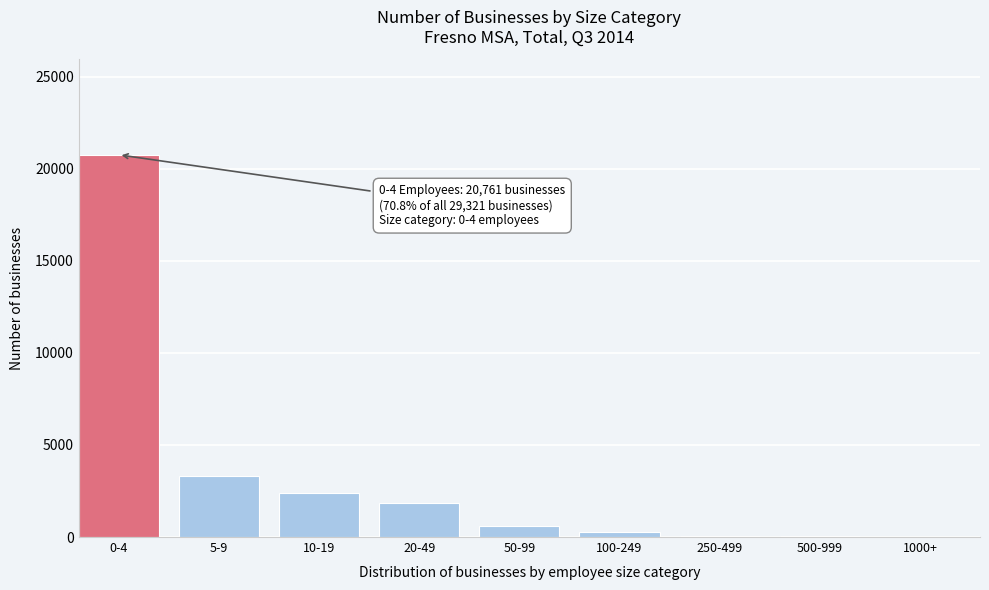

What is the change in value from 0-4 to 50-99?

-20154